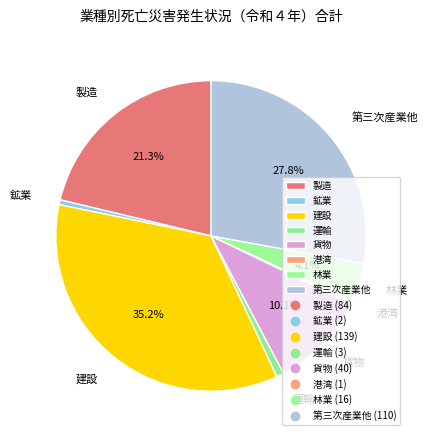

Is the sum of 製造 and 貨物 greater than half?

No